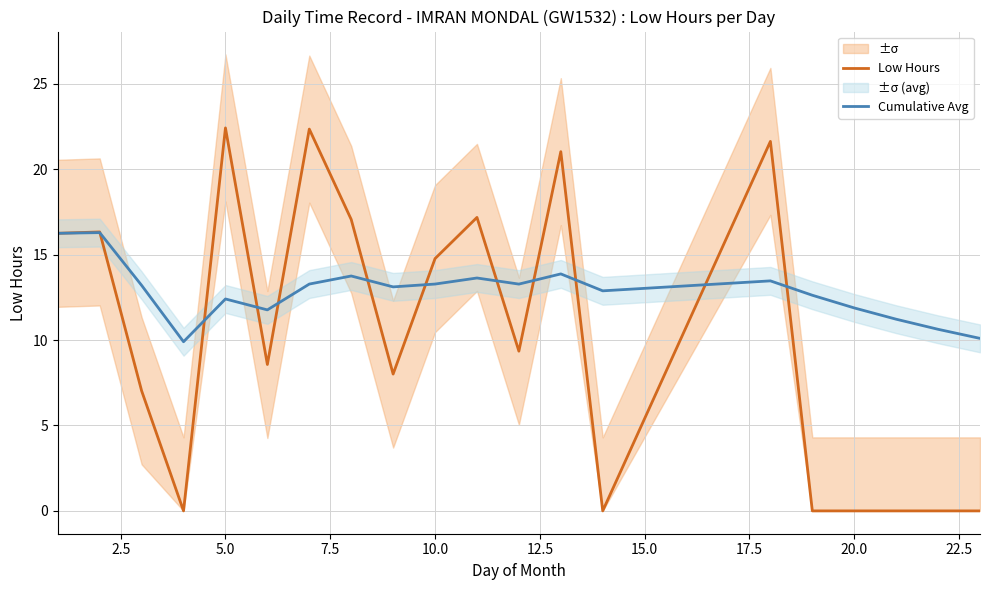

What is the lowest value of the Cumulative Avg series?

9.9